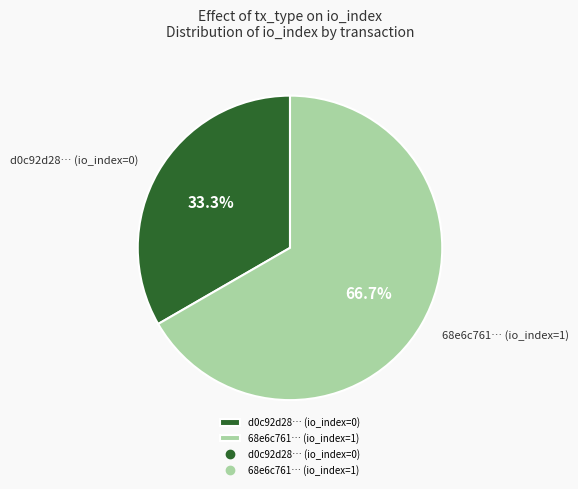

To the nearest percent, what is the difference between the largest and smallest slice percentages?

33%